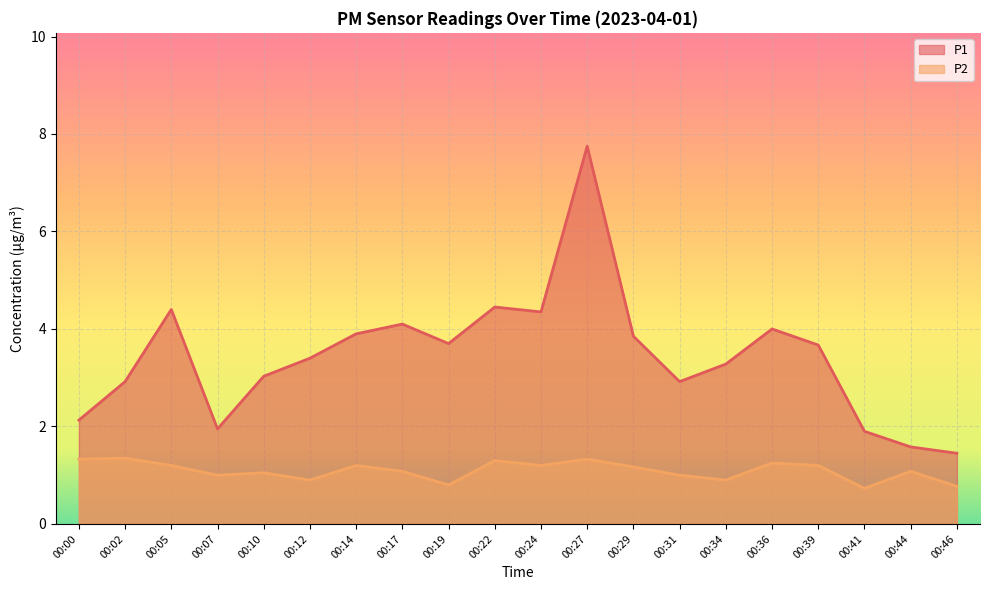

List the series in order of their overall mean, lowest first.

P2, P1